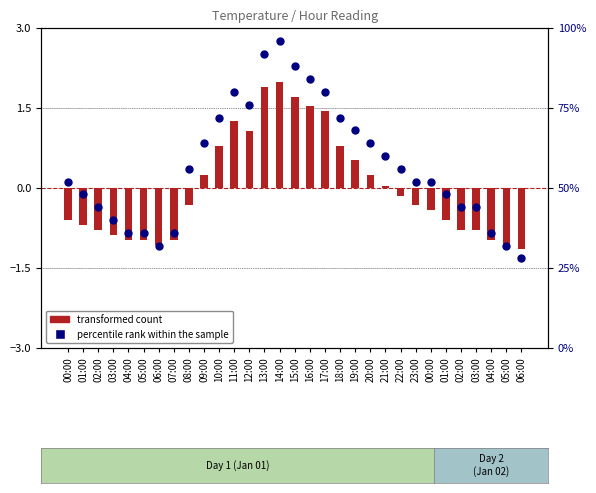

At how many categories does at least one series exceed 86?

3